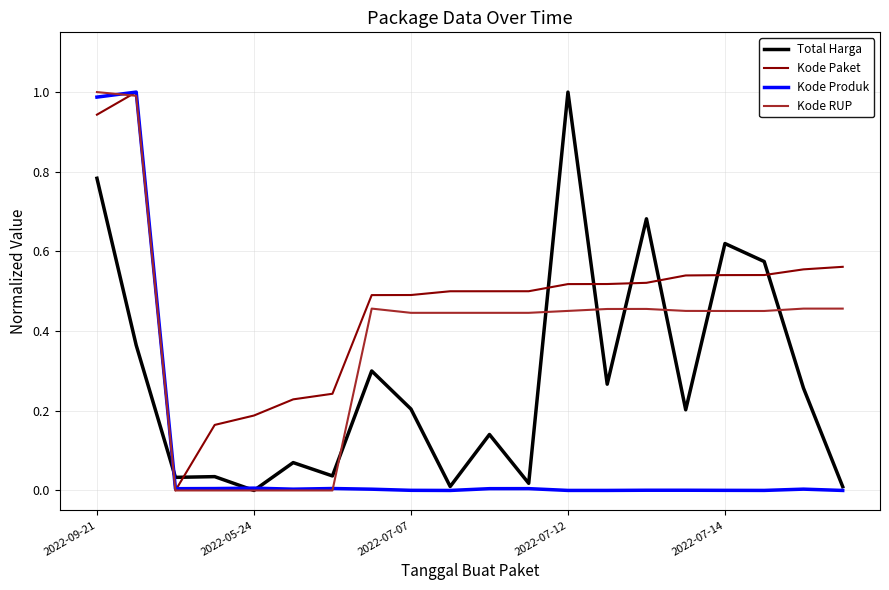

What are all the series names shown in the legend?

Total Harga, Kode Paket, Kode Produk, Kode RUP